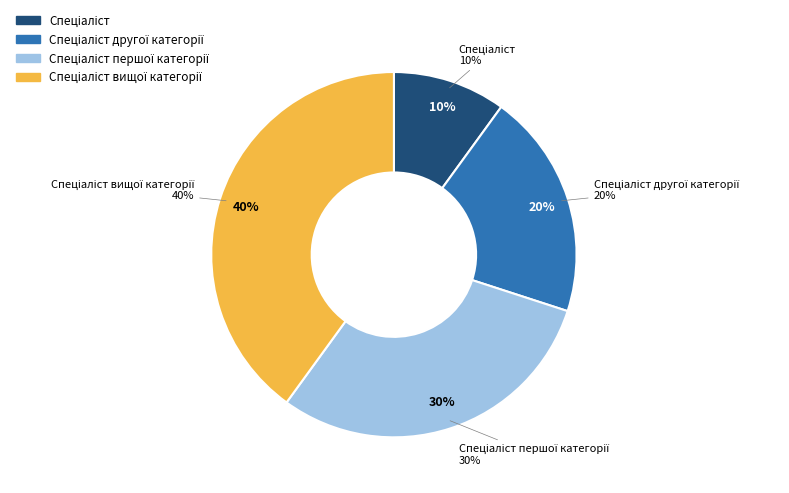

How much of the chart is everything except Спеціаліст?

90.0%